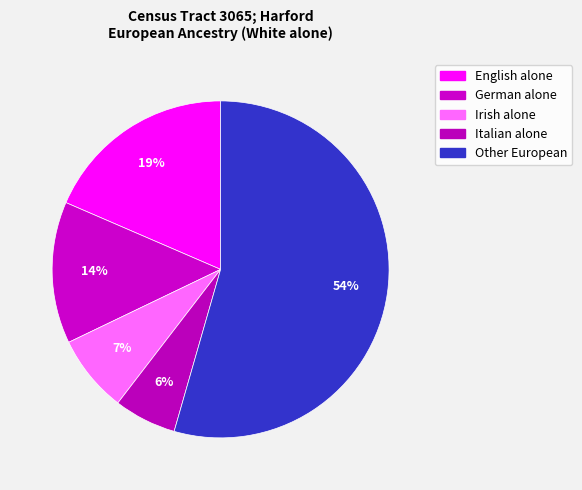

How many segments does this pie chart have?

5